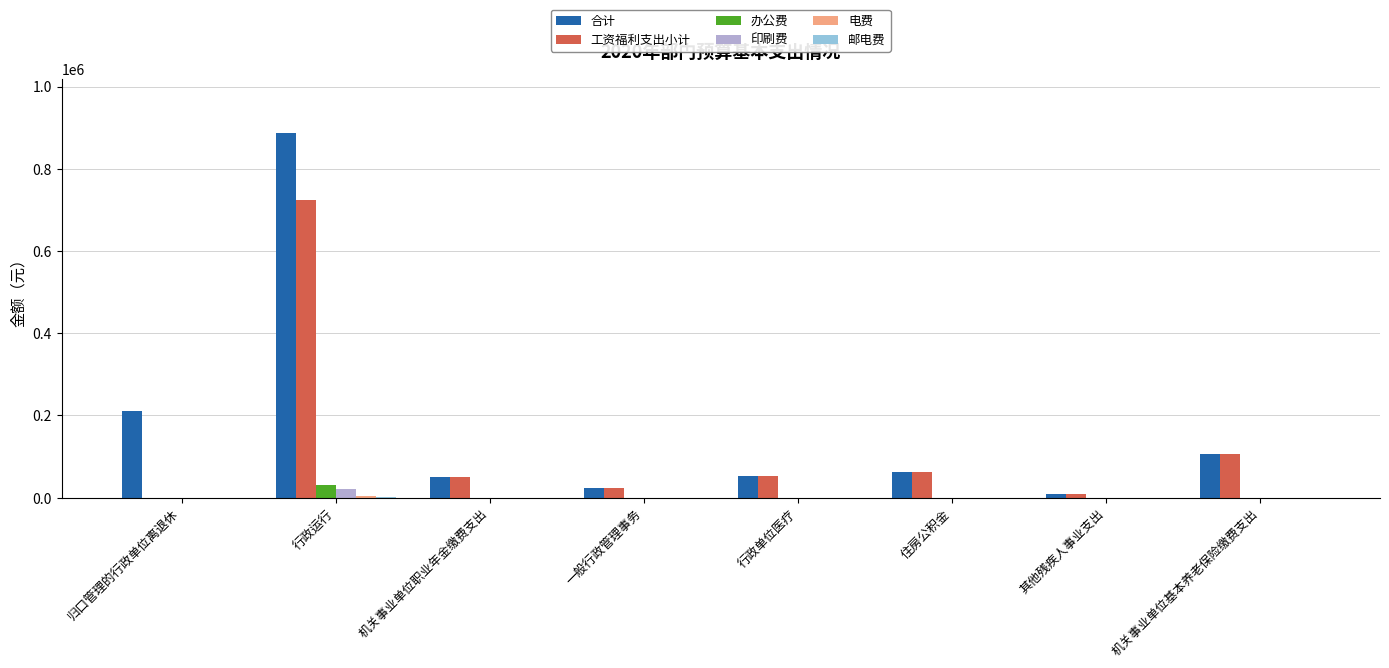

How many data points does each series have?

8